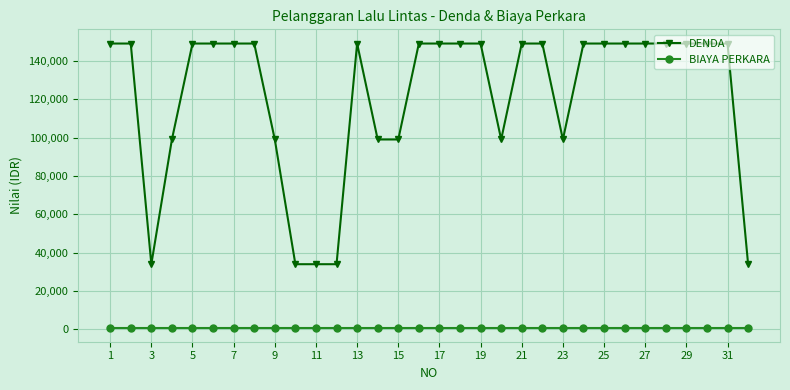

True or false: DENDA and BIAYA PERKARA cross at least once.

False